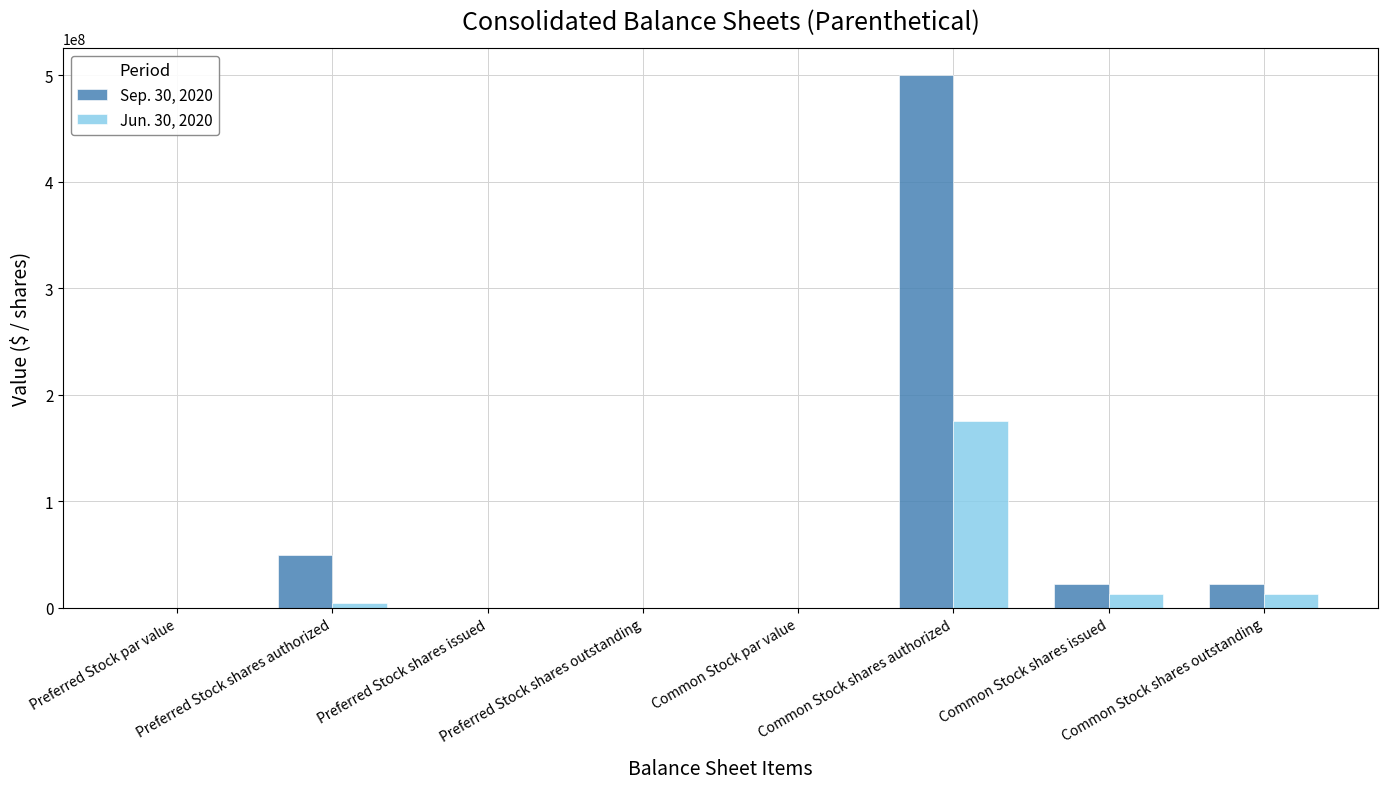

What are all the series names shown in the legend?

Sep. 30, 2020, Jun. 30, 2020